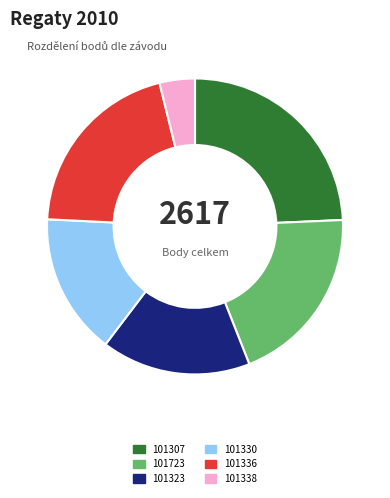

Combined, do 101336 and 101330 account for over 50%?

No